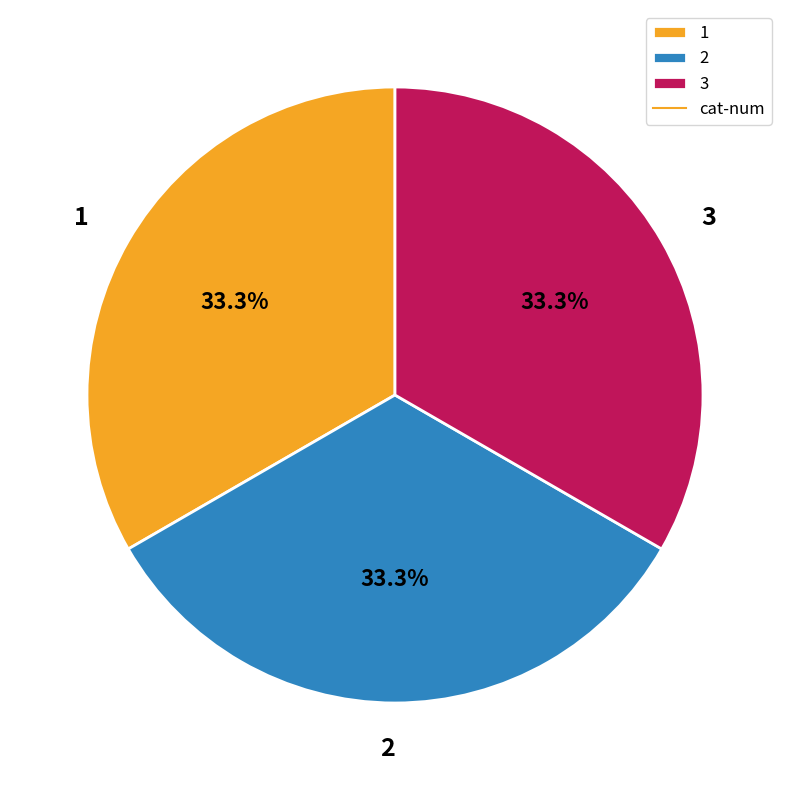

The 3 slice represents 33% of the pie. True or false?

True